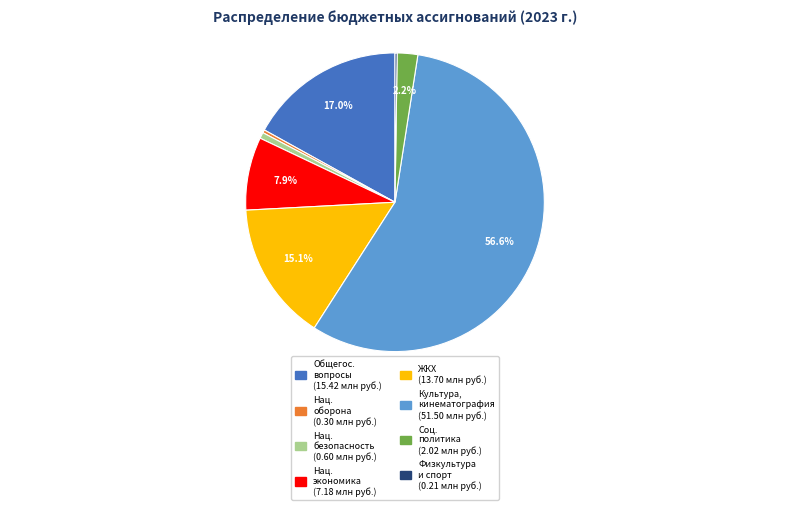

Is there a majority slice in this chart?

Yes